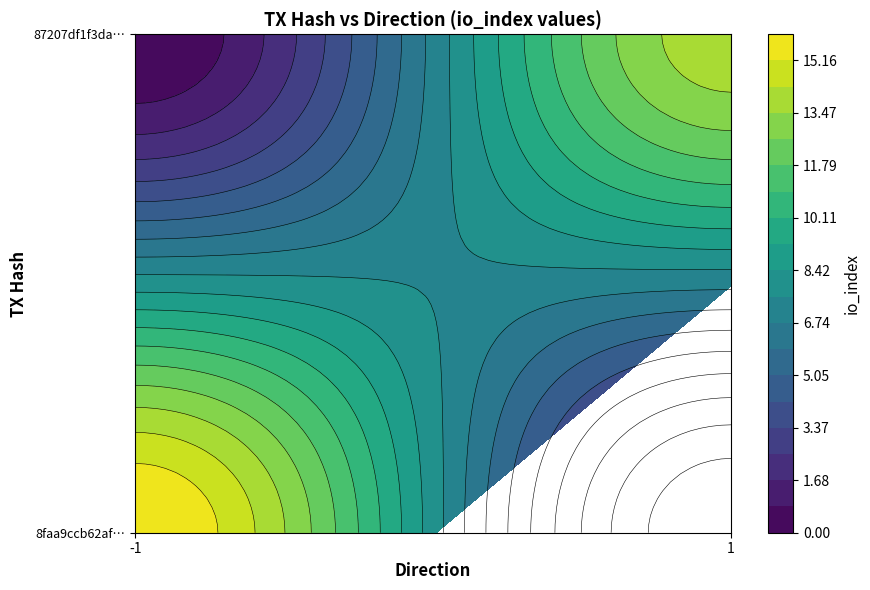

Which series has the widest spread of values?

8faa9ccb62af251408b24eda9e2abb3a780498c